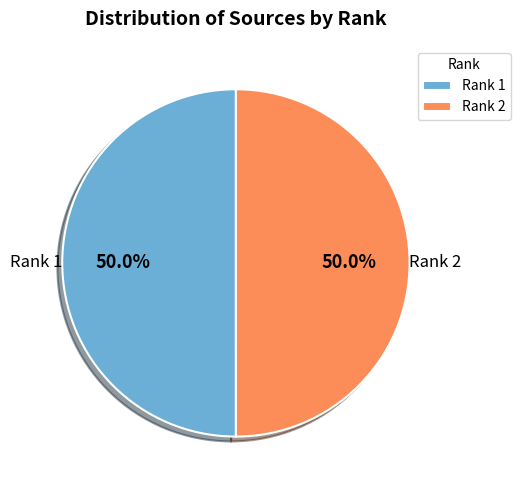

Count the number of slices in the pie.

2